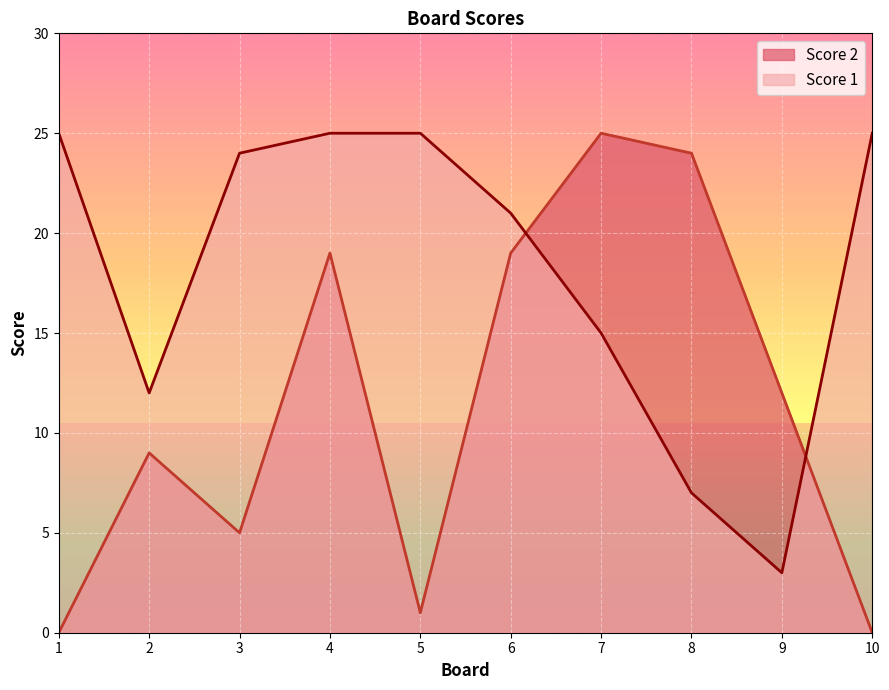

How many values in the Score 2 series are below 12?

5